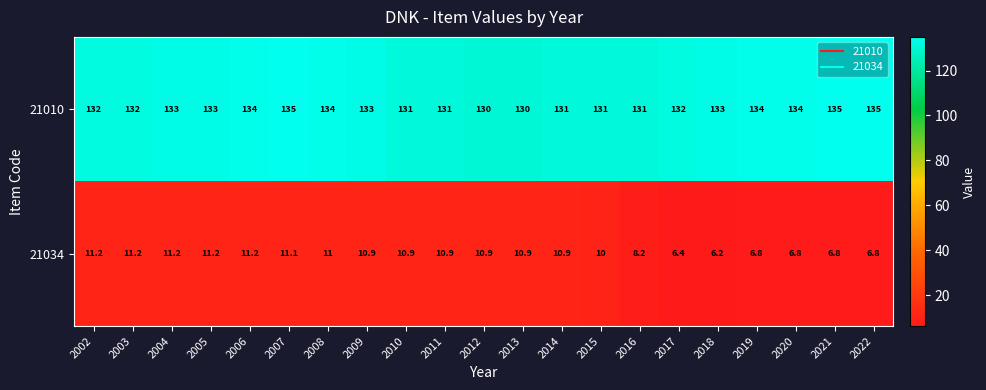

What is the total value across all series at 2013?

140.9